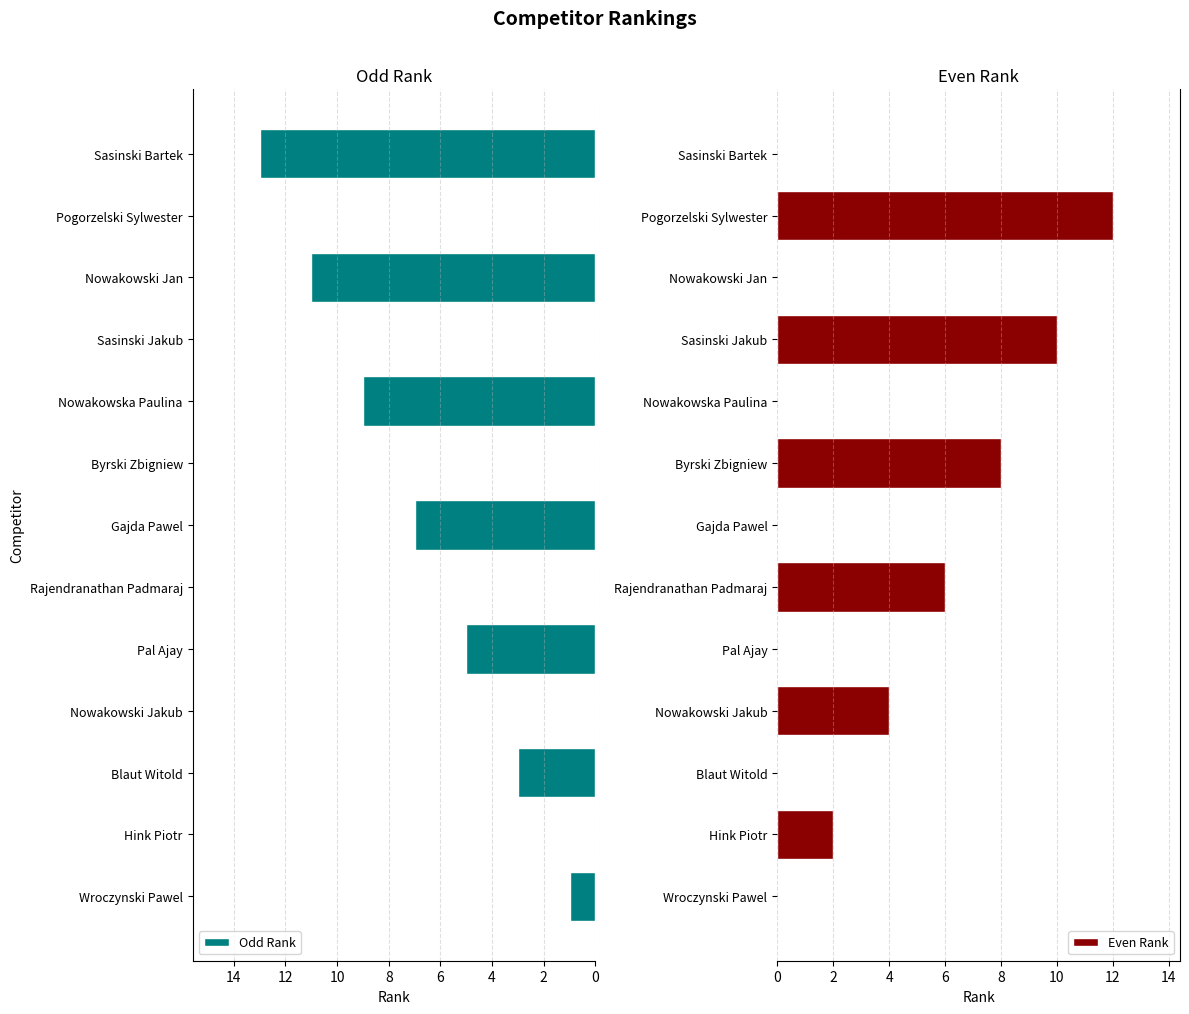

How many data points in Even Rank are above 0?

6